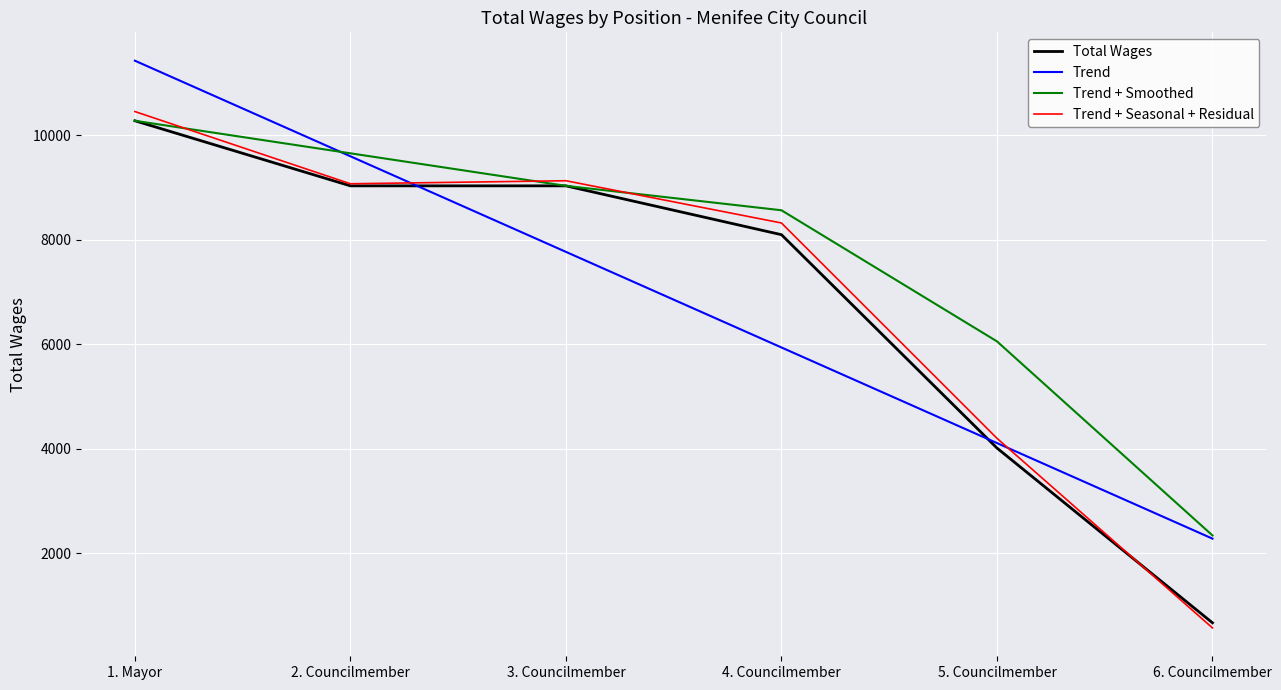

What is the smallest value displayed?

571.3